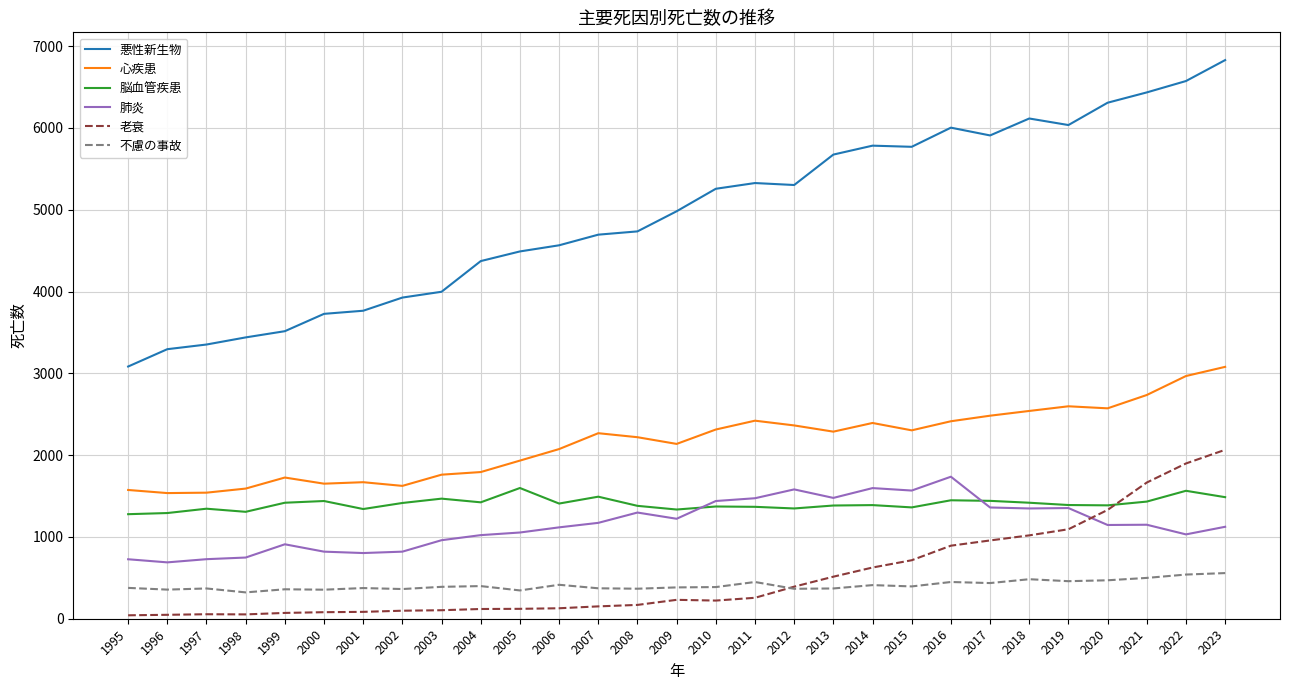

What is the sum of the 悪性新生物 values at 2018 and 2007?

10810